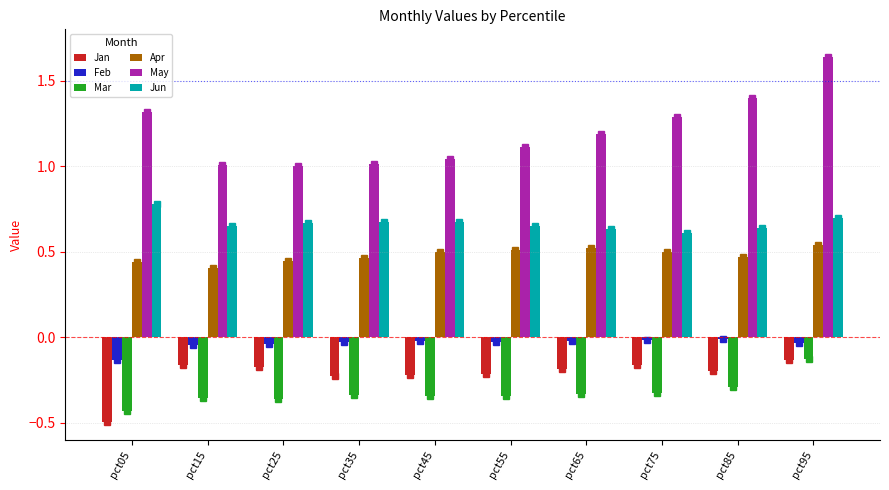

The Apr series shows 0.5 at pct65. True or false?

True